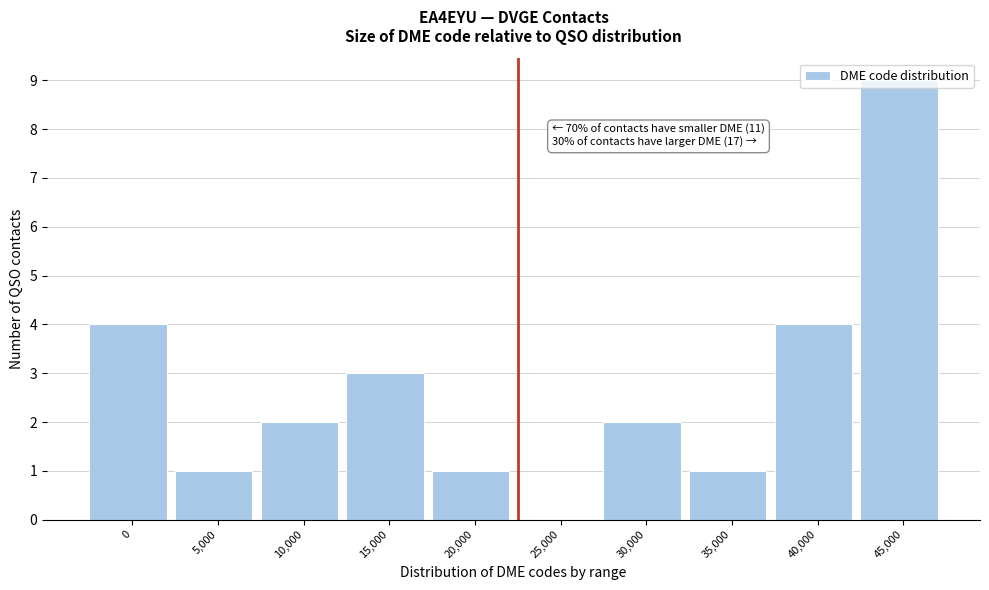

What is the maximum value shown in the chart?

9